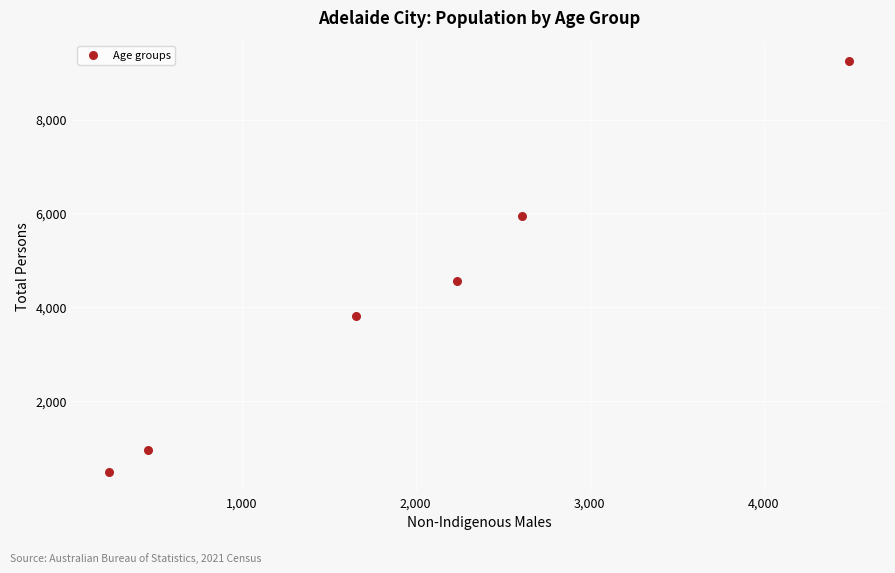

What Y value in the scatter plot is closest to 4878?

4562